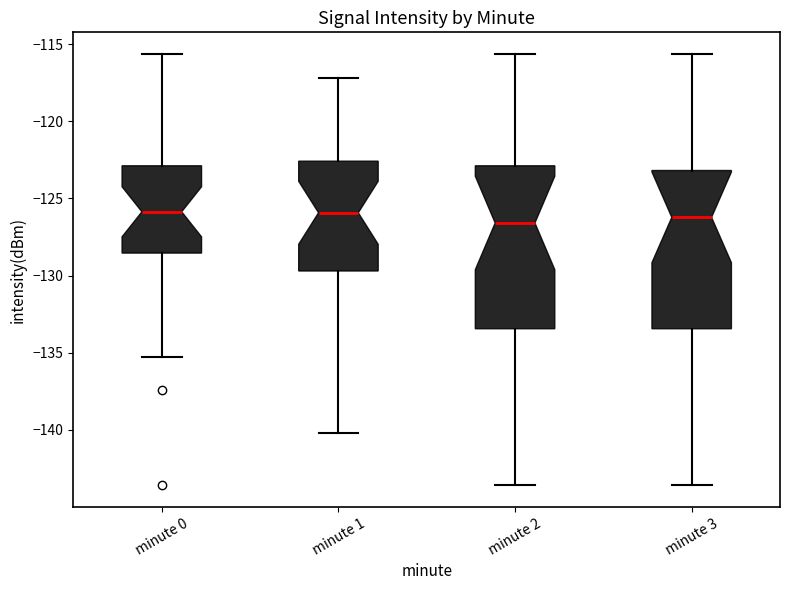

Where is the lower edge of the box for minute 1 on the y-axis? The values are not printed on the chart, so give them approximately, as read against the axis.

-129.5